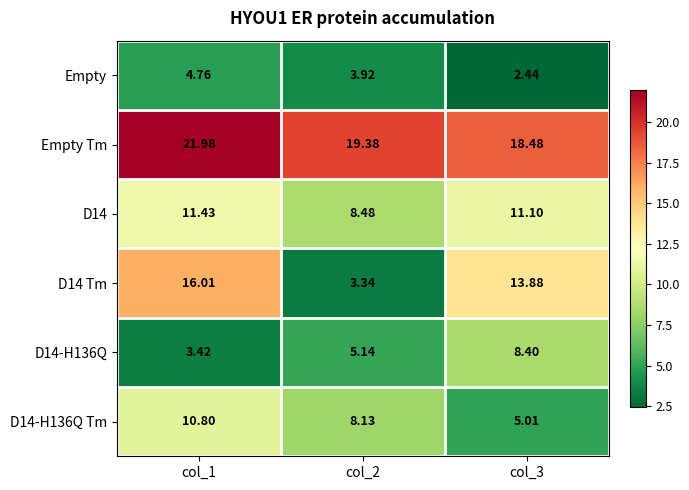

Count the number of data series in this chart.

6